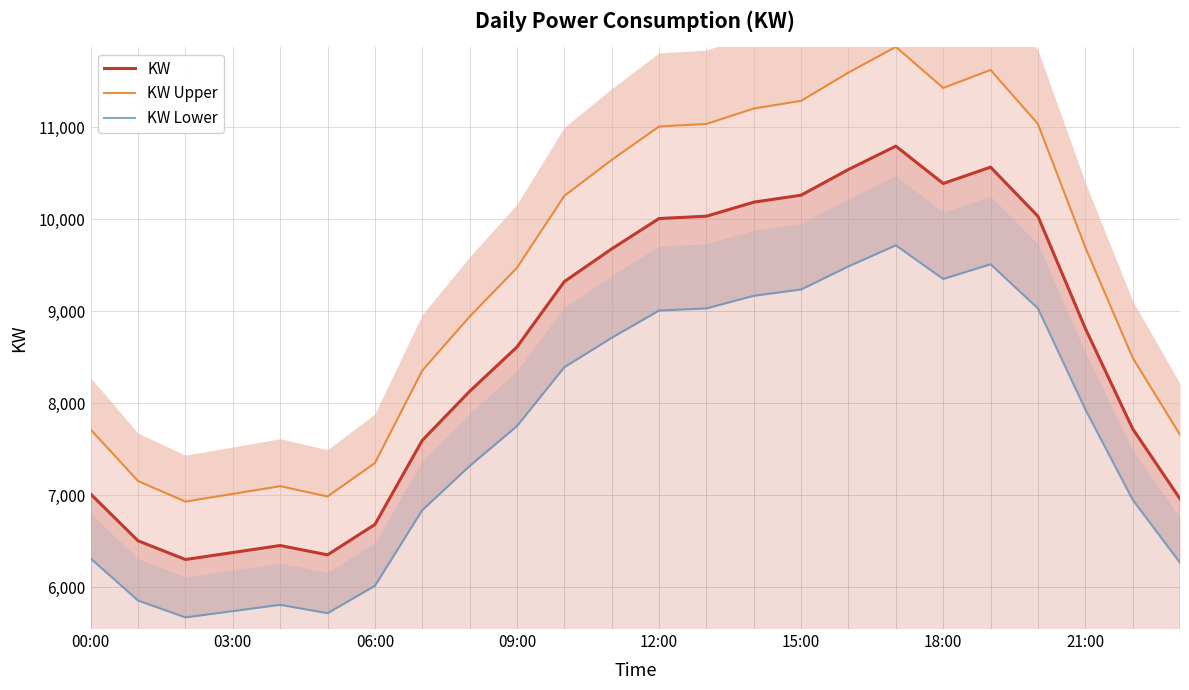

What are all the series names shown in the legend?

KW, KW Upper, KW Lower